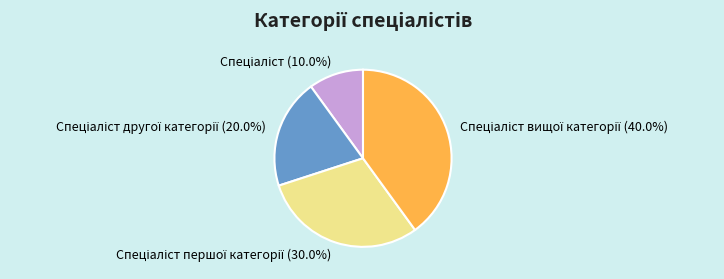

Is there any slice that represents more than half of the pie?

No